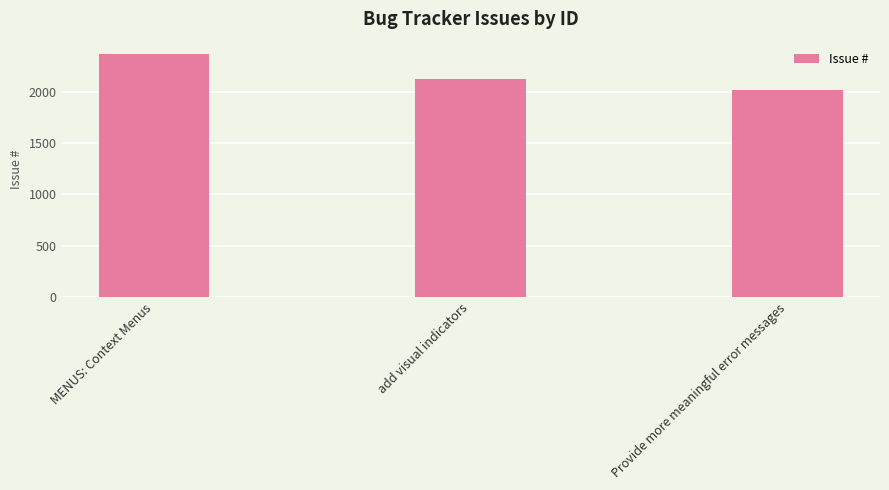

What is the label of the 2nd bar from the left?

add visual indicators